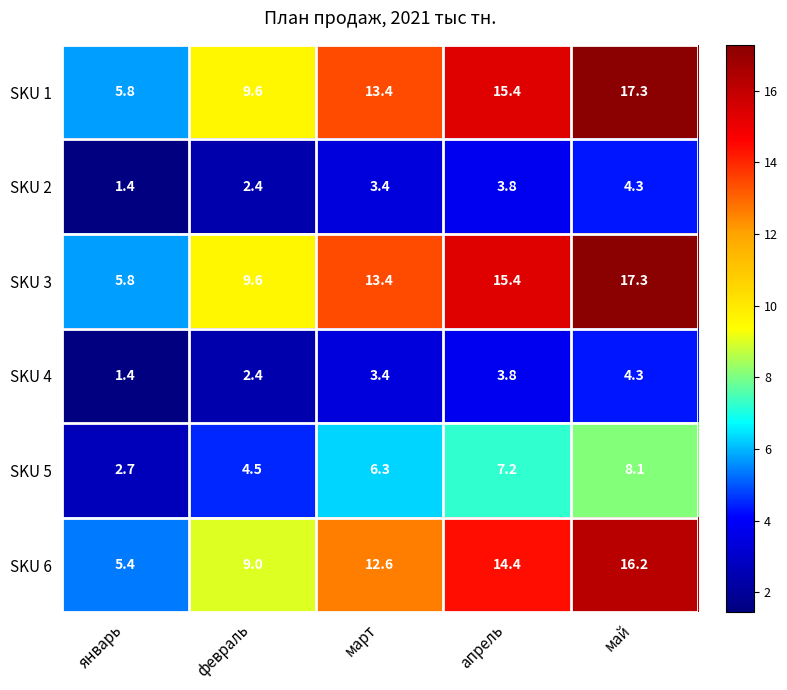

What is the sum of the SKU 6 values at февраль and январь?

14.4